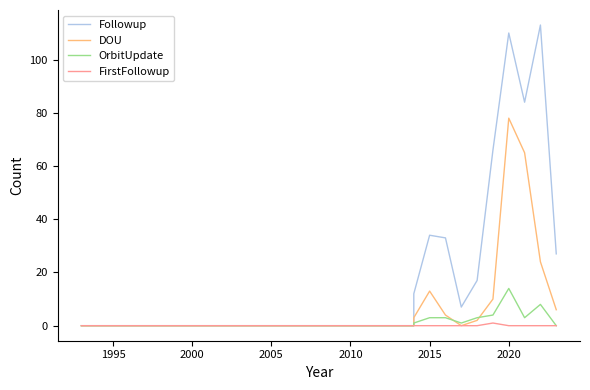

Count the FirstFollowup values in the range 0 to 1.

32